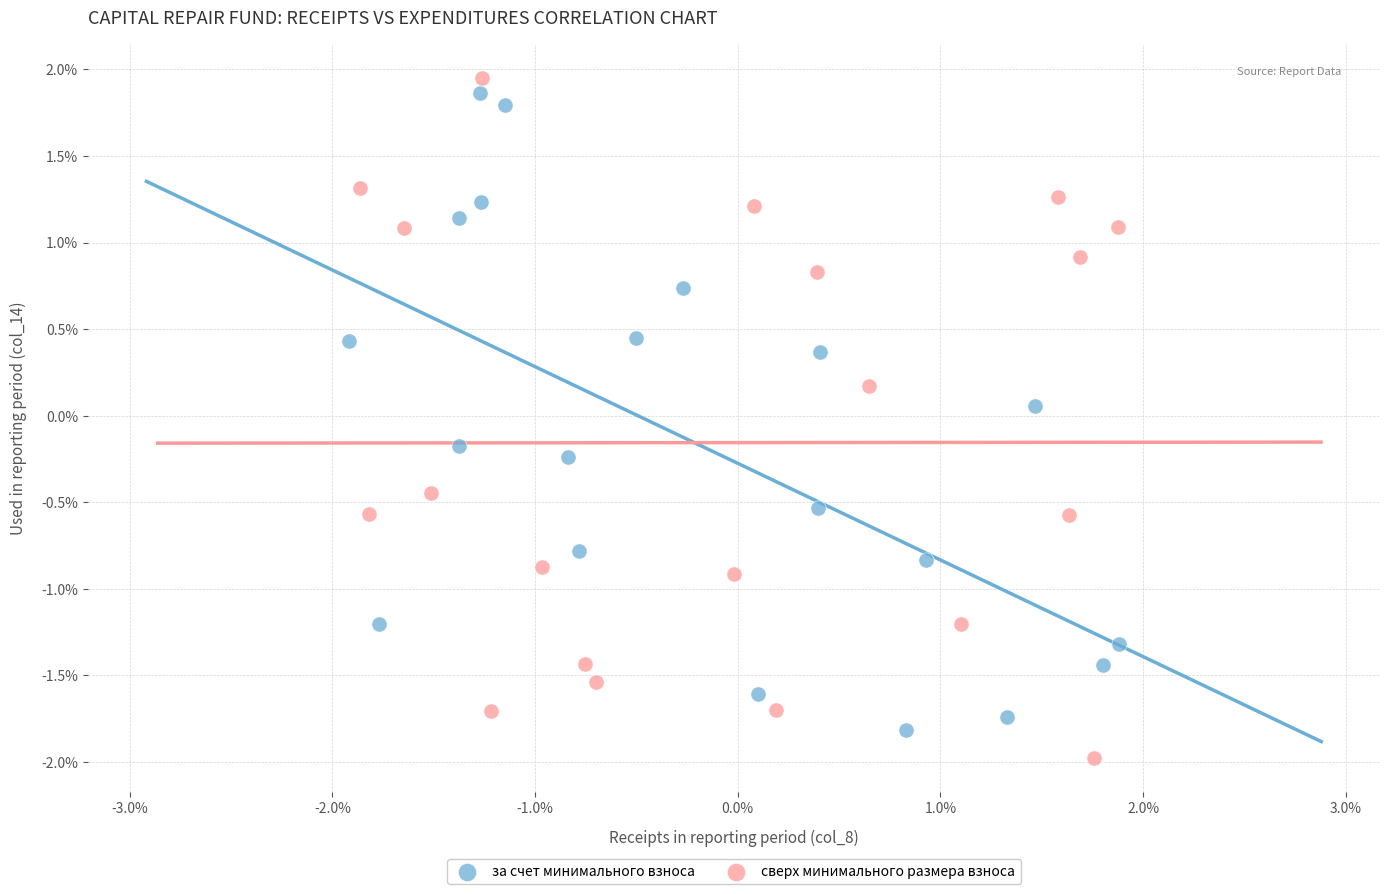

Which series reaches the maximum Y coordinate?

сверх минимального размера взноса